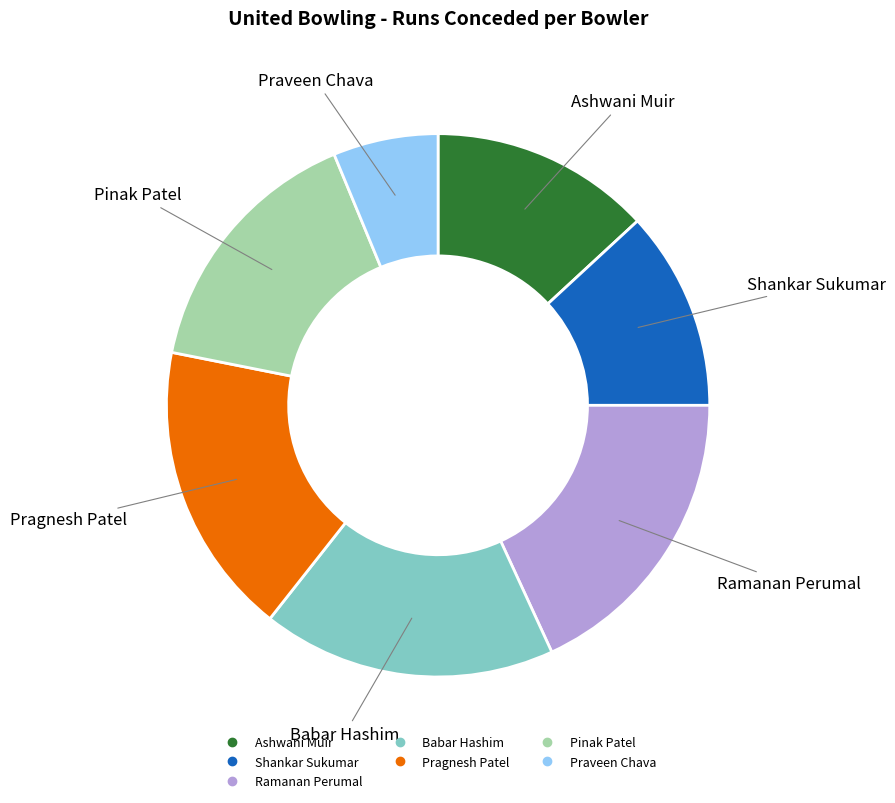

Is there a majority slice in this chart?

No